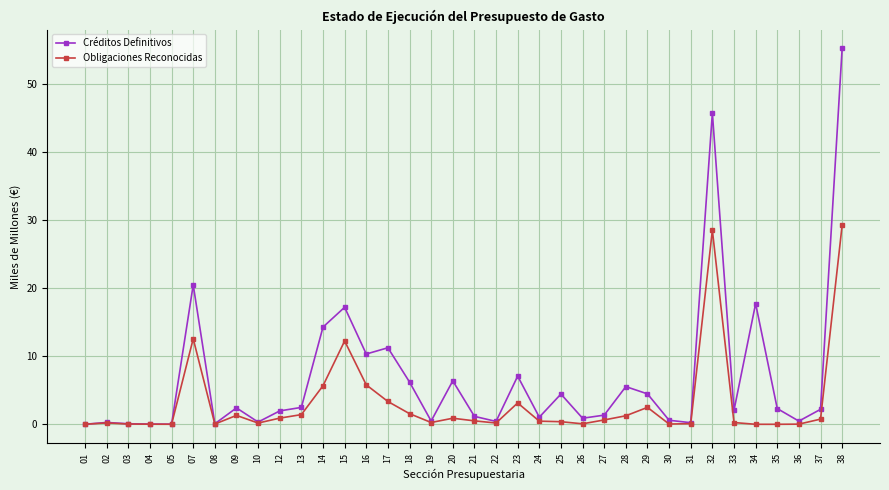

Rank the series by their average value, from highest to lowest.

Créditos Definitivos, Obligaciones Reconocidas